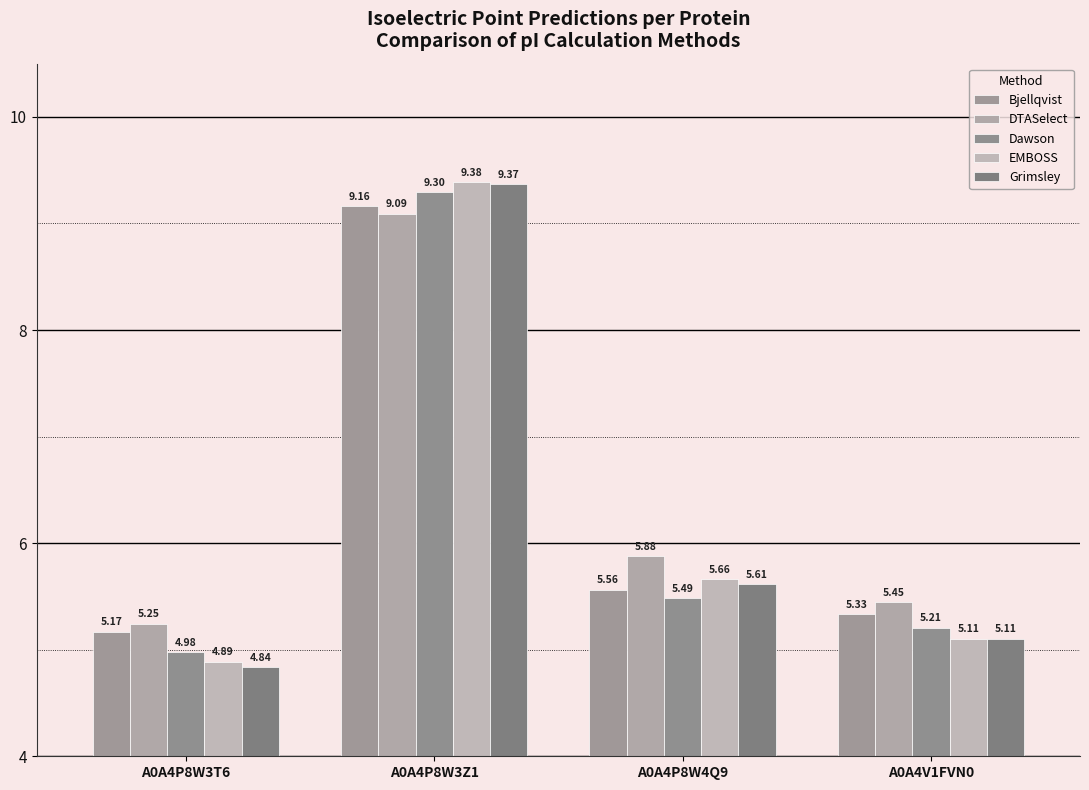

What is the sum of the Grimsley values at A0A4P8W3T6 and A0A4V1FVN0?

9.9